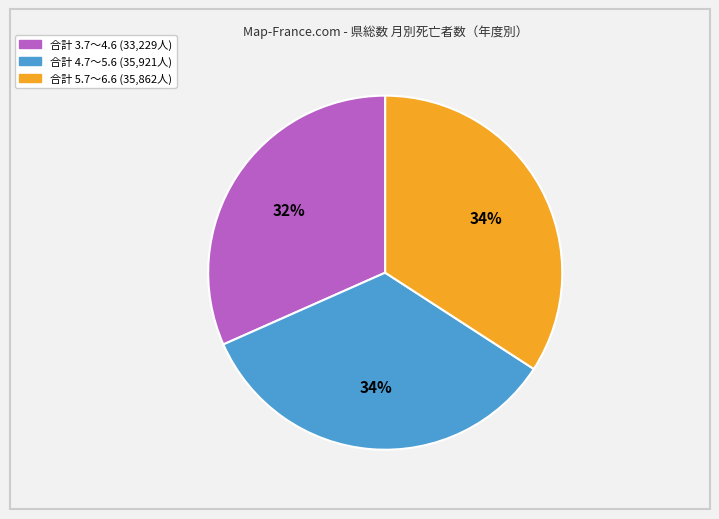

To the nearest percent, what is the average slice percentage?

33%